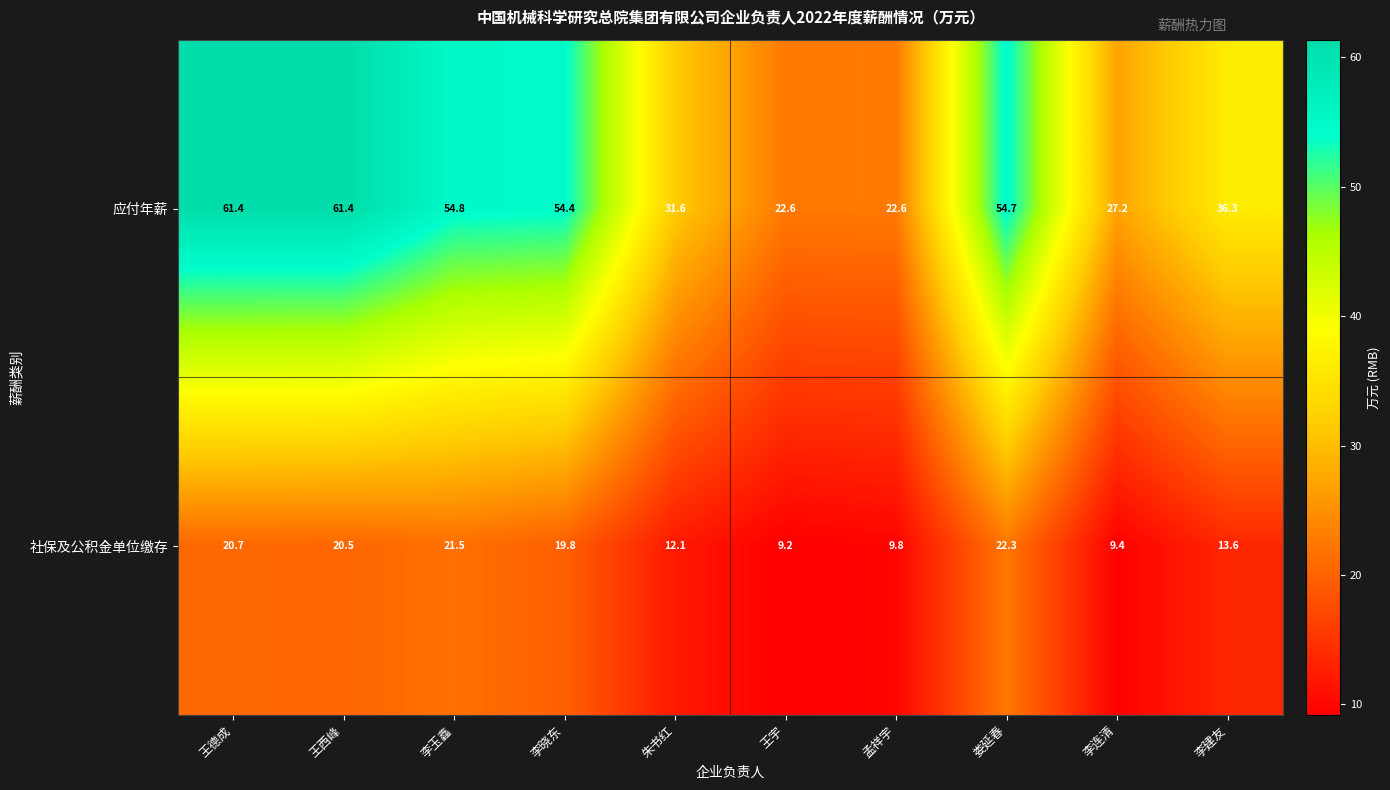

List the series in order of their peak value, highest first.

应付年薪, 社保及公积金单位缴存